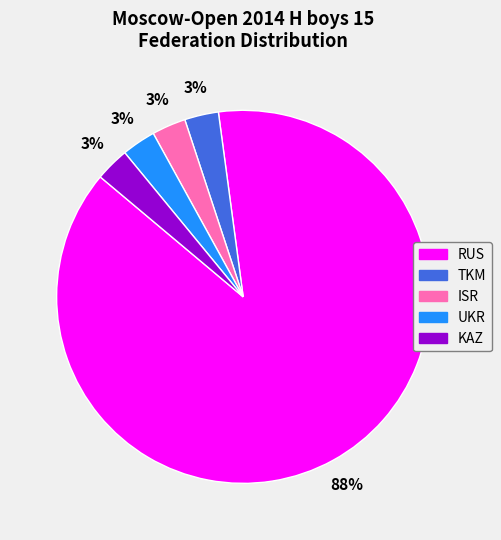

To the nearest percent, what percentage of the pie is UKR?

3%